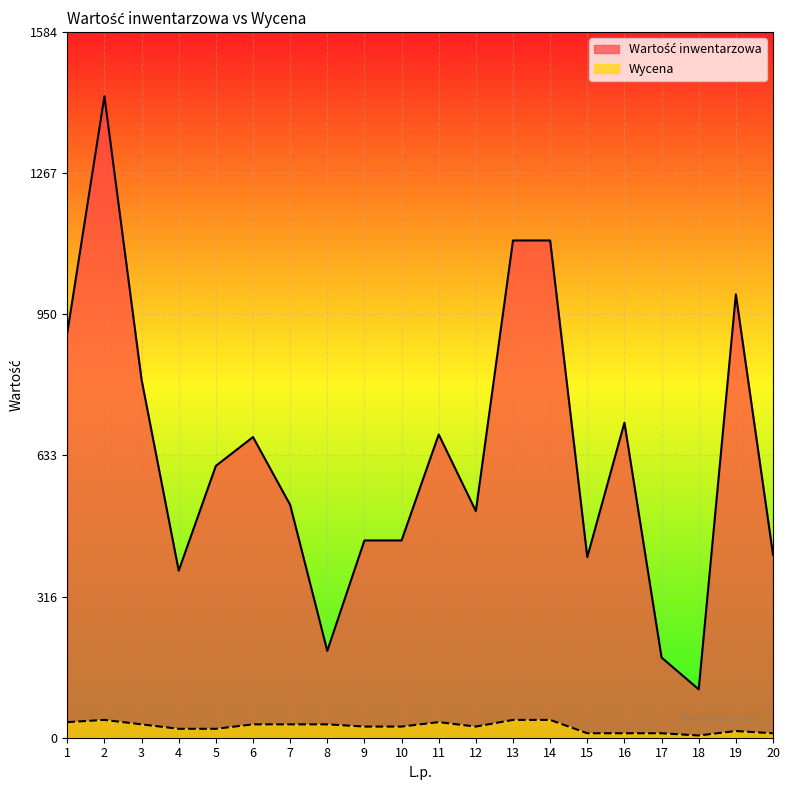

True or false: Wycena has more than 2 interior local peaks.

True